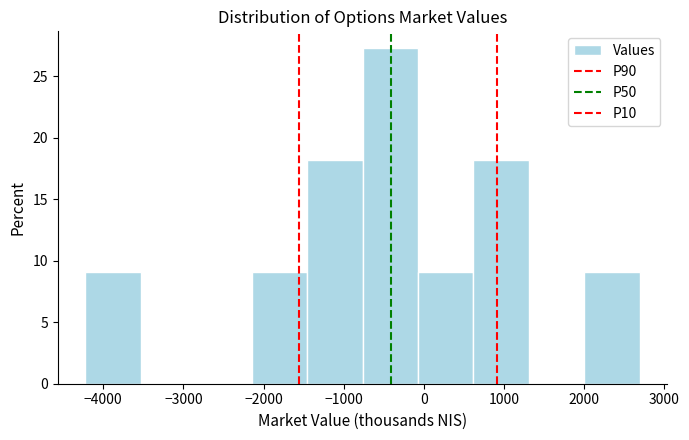

Reading left to right, transcribe this chart: for each bar, give the range it covers on the x-axis and its height. Neither the bar edges nor the heights are printed on the chart, so give them approximately, as read against the axes.

-4200 to -3500: 9.0
-3500 to -2800: 0
-2800 to -2100: 0
-2100 to -1500: 9.0
-1500 to -800: 18.0
-800 to -100: 27.5
-100 to 600: 9.0
600 to 1300: 18.0
1300 to 2000: 0
2000 to 2700: 9.0